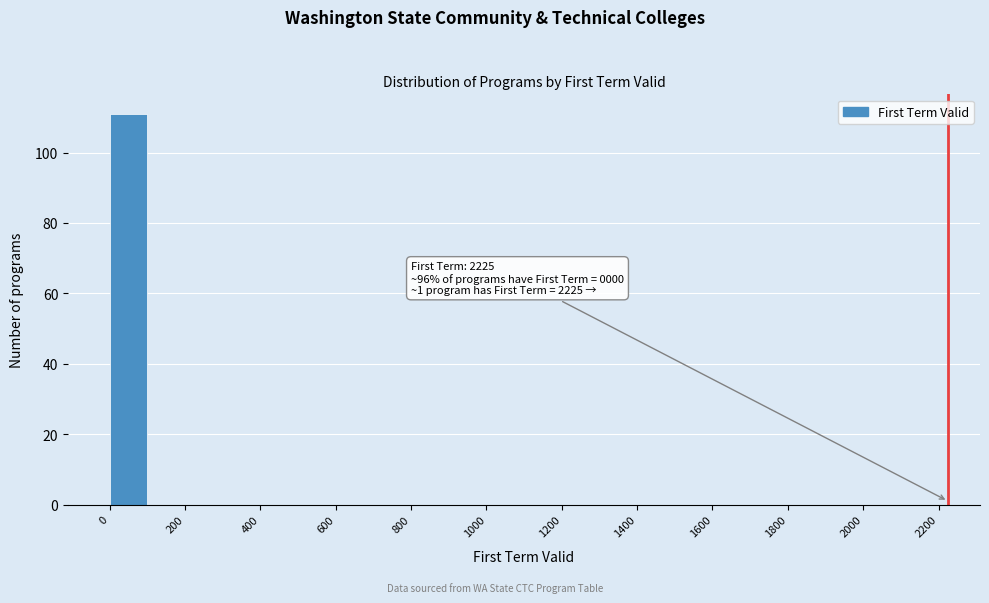

Over which range of the x-axis is the bar tallest?

0 to 100